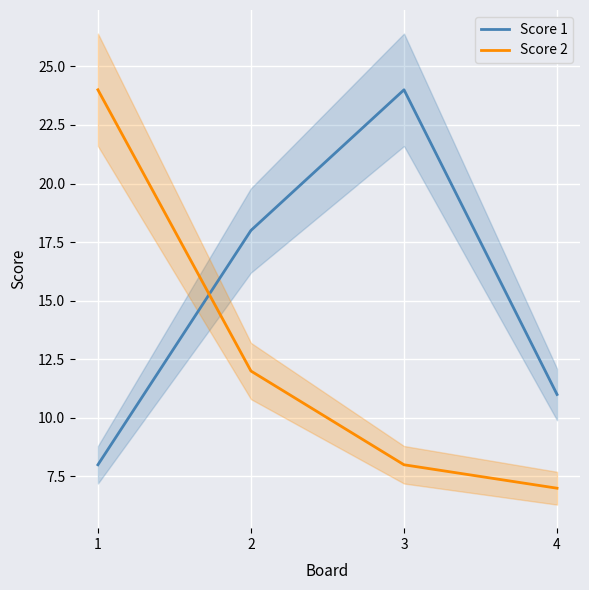

What is the sum of all Score 2 values?

51